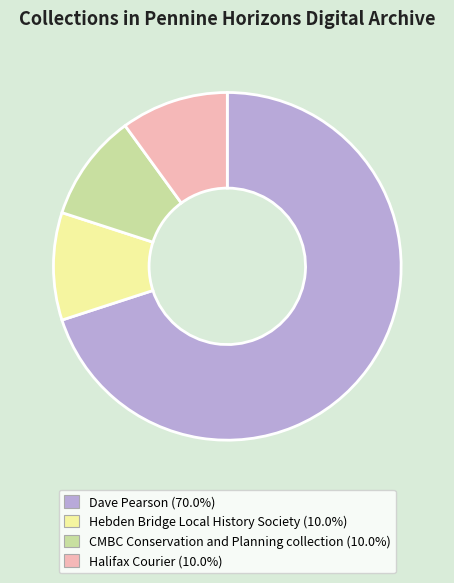

The Hebden Bridge Local History Society slice represents 10% of the pie. True or false?

True